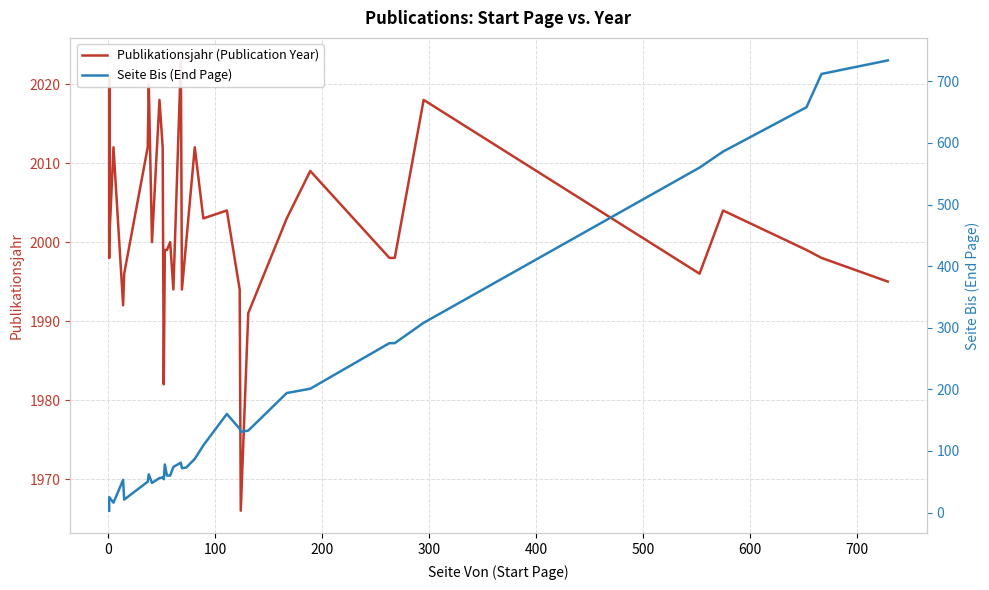

Reading left to right, extract all data points from this chart.

Publikationsjahr (Publication Year): 2021	1998	2021	2000	2012	1992	1996	2012	2020	2000	2018	2012	1982	1999	1999	2000	1994	2023	1994	2000	2012	2003	2004	1994	1994	1966	1991	2003	2003	2009	1998	1998	2018	1996	2004	1999	1998	1995
Seite Bis (End Page): 3	7	9	25	16	53	21	50	62	48	56	57	54	78	60	60	74	81	72	73	87	109	160	136	136	131	133	194	194	201	275	275	308	560	586	658	712	734